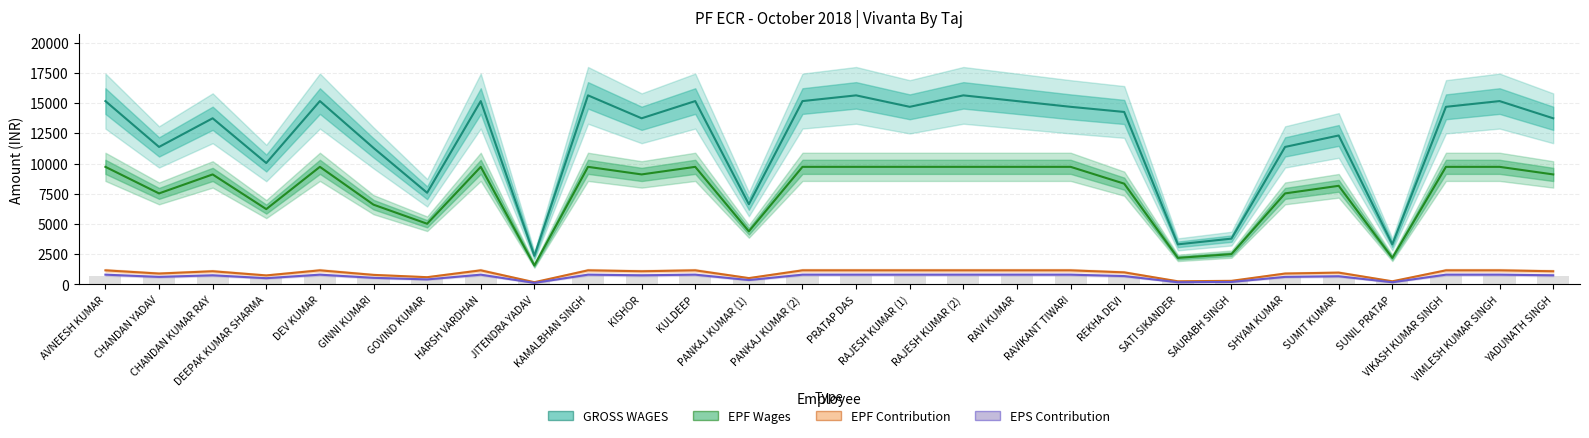

What is the sum of the EPF Wages values at SATI SIKANDER and RAJESH KUMAR (1)?

11920